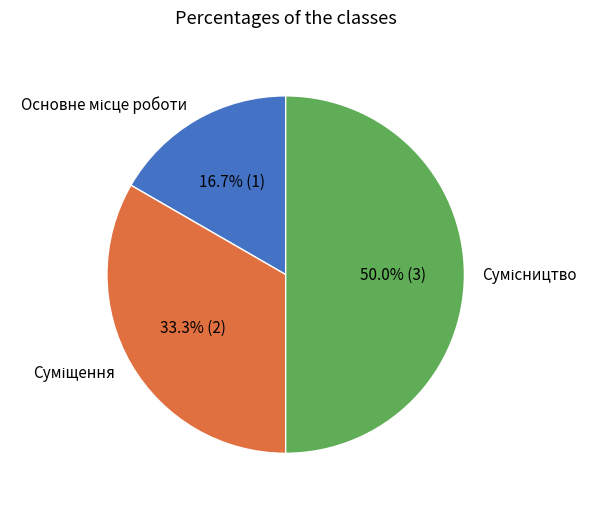

Count the number of slices in the pie.

3